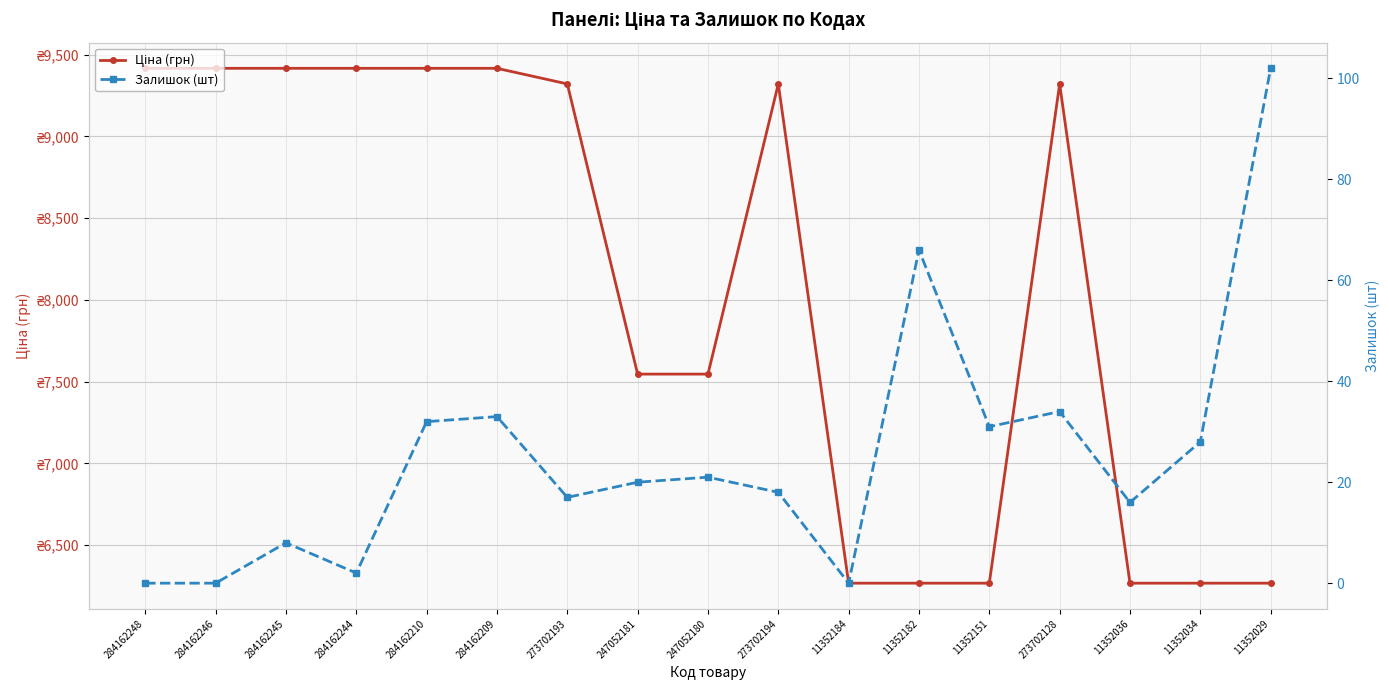

In Залишок (шт), how many points are higher than both neighbors (excluding endpoints)?

5